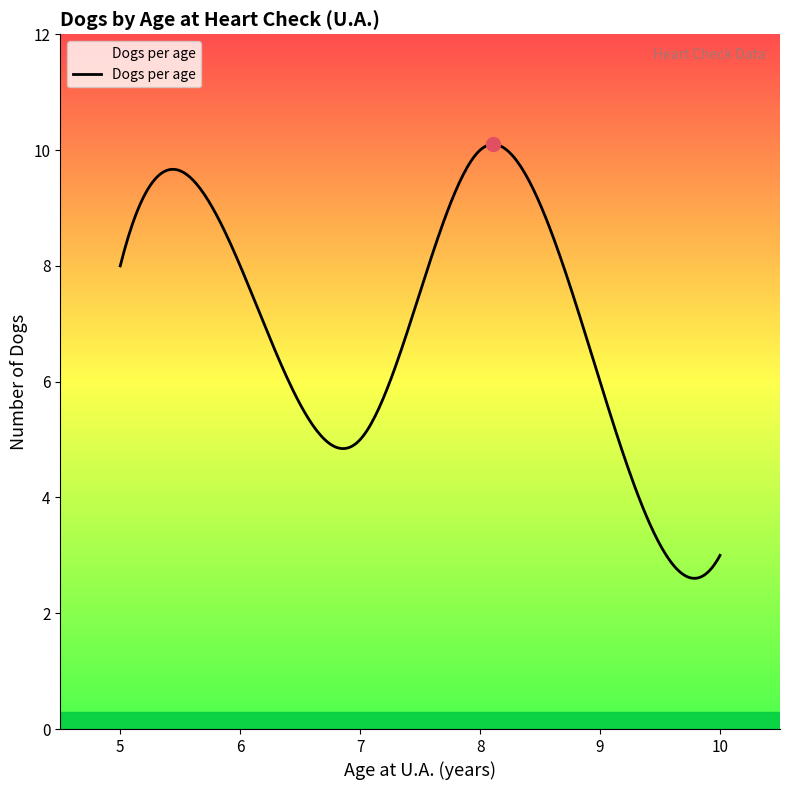

What is the minimum value shown in the chart?

2.6